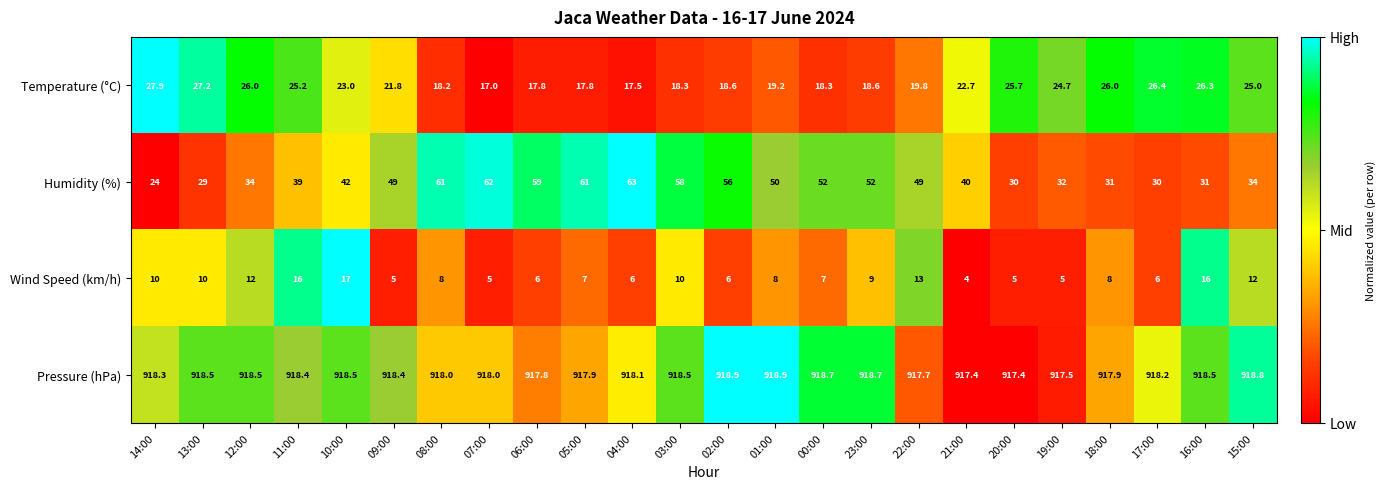

The Wind Speed (km/h) series shows 12.5 at 00:00. True or false?

False